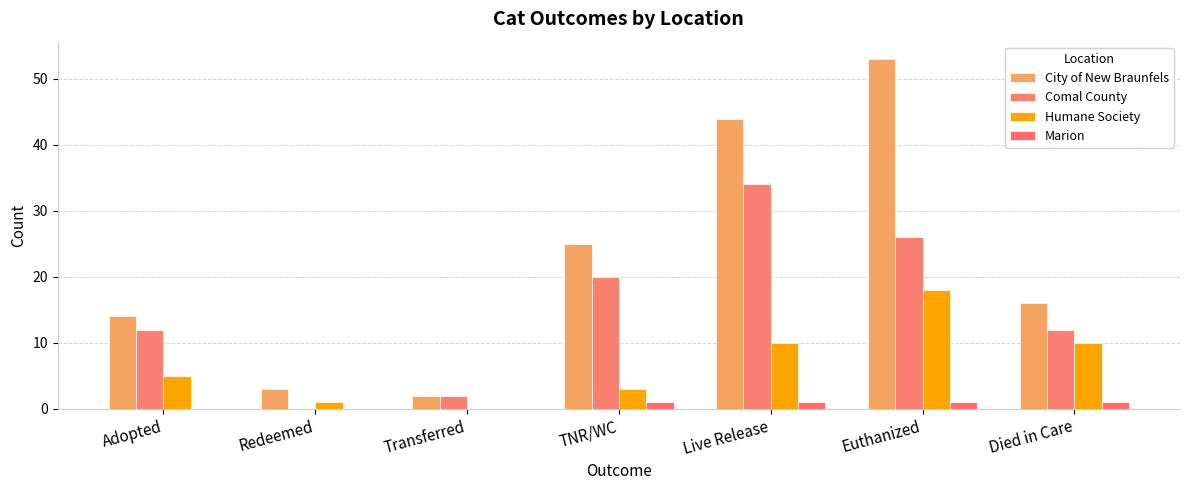

What is the spread (max minus min) of values at TNR/WC?

24